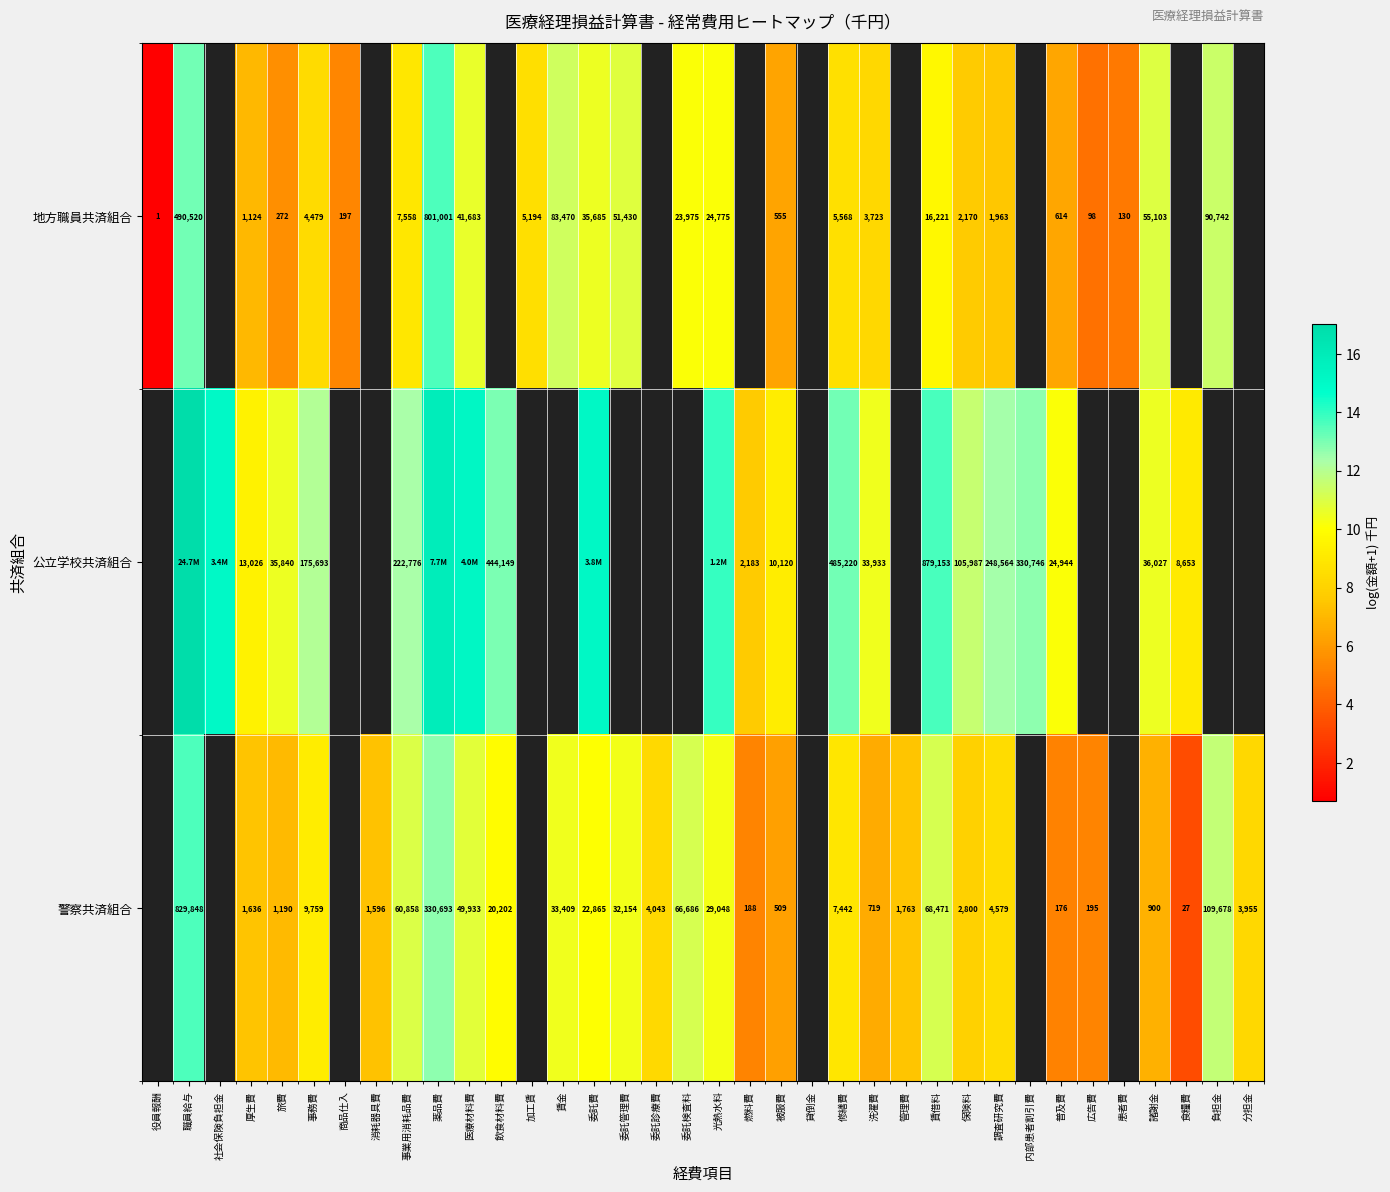

Rank the series at 普及費 from highest to lowest value.

公立学校共済組合, 地方職員共済組合, 警察共済組合